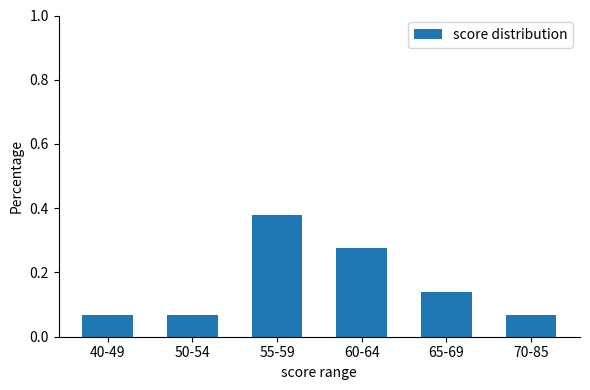

Count the number of data series in this chart.

1